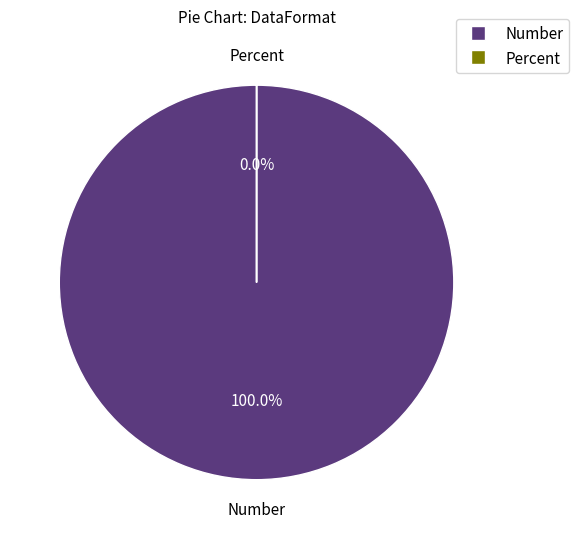

The Percent slice represents 0% of the pie. True or false?

True